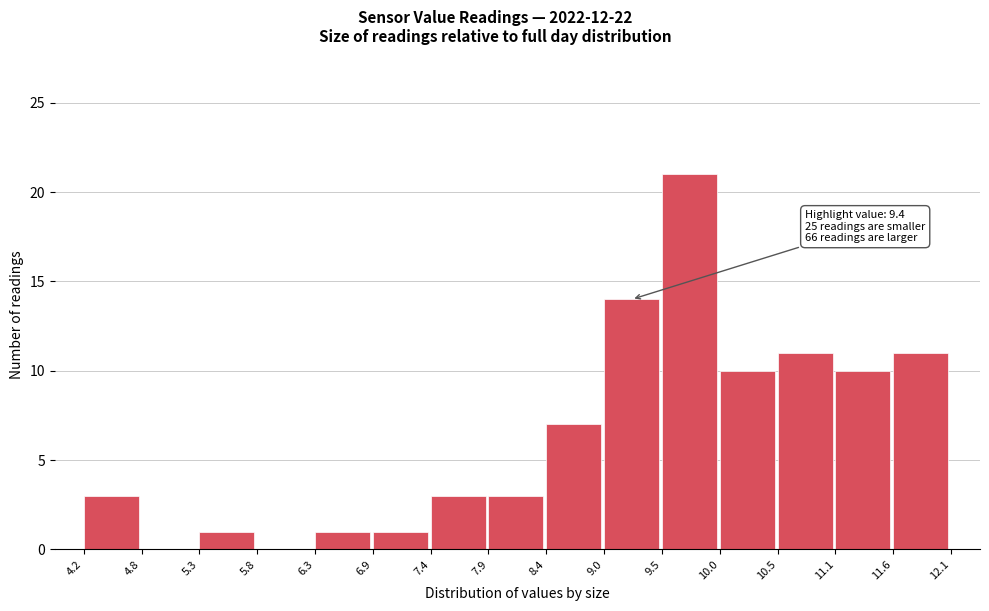

Over which range of the x-axis is the bar tallest?

9.5 to 10.0